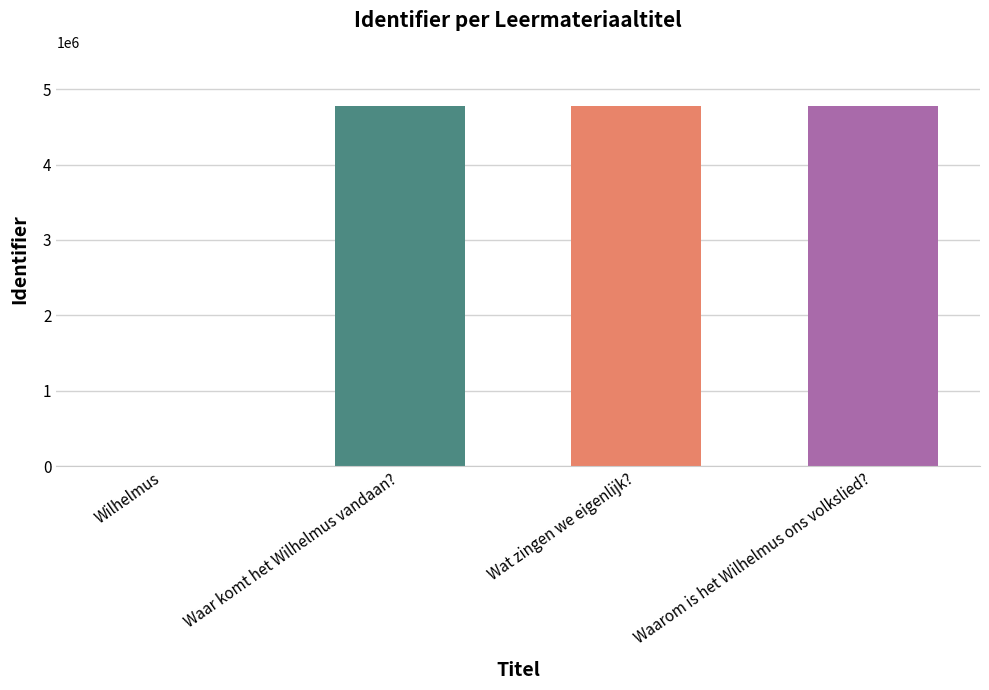

What is the change in value from Wilhelmus to Wat zingen we eigenlijk??

+4776988